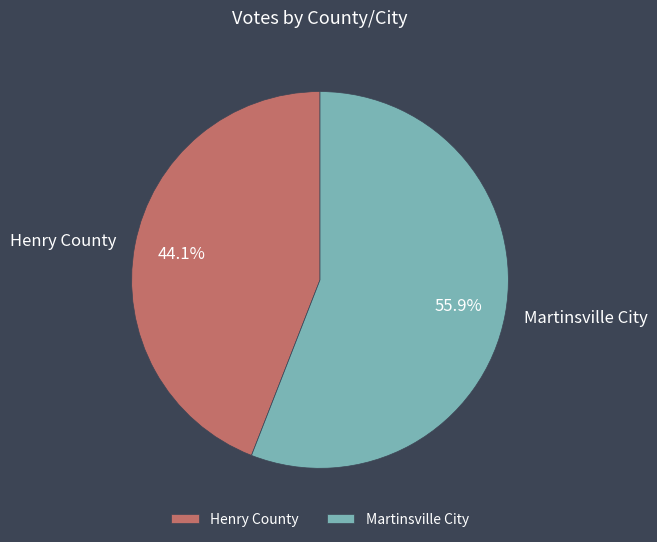

Count the number of slices in the pie.

2